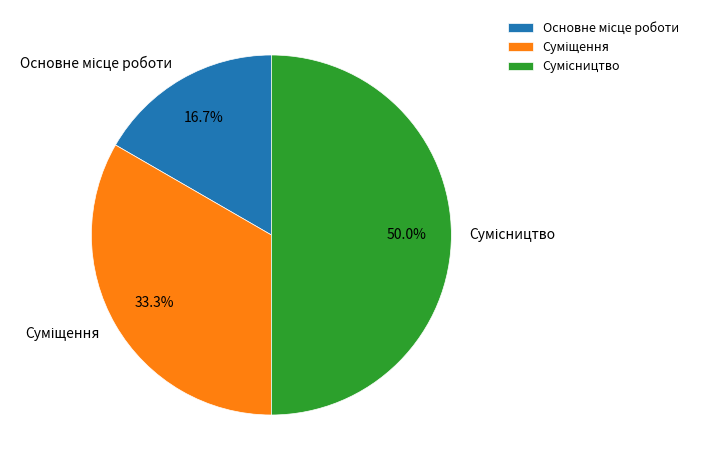

Combined, what portion of the pie is Суміщення and Основне місце роботи?

50.0%